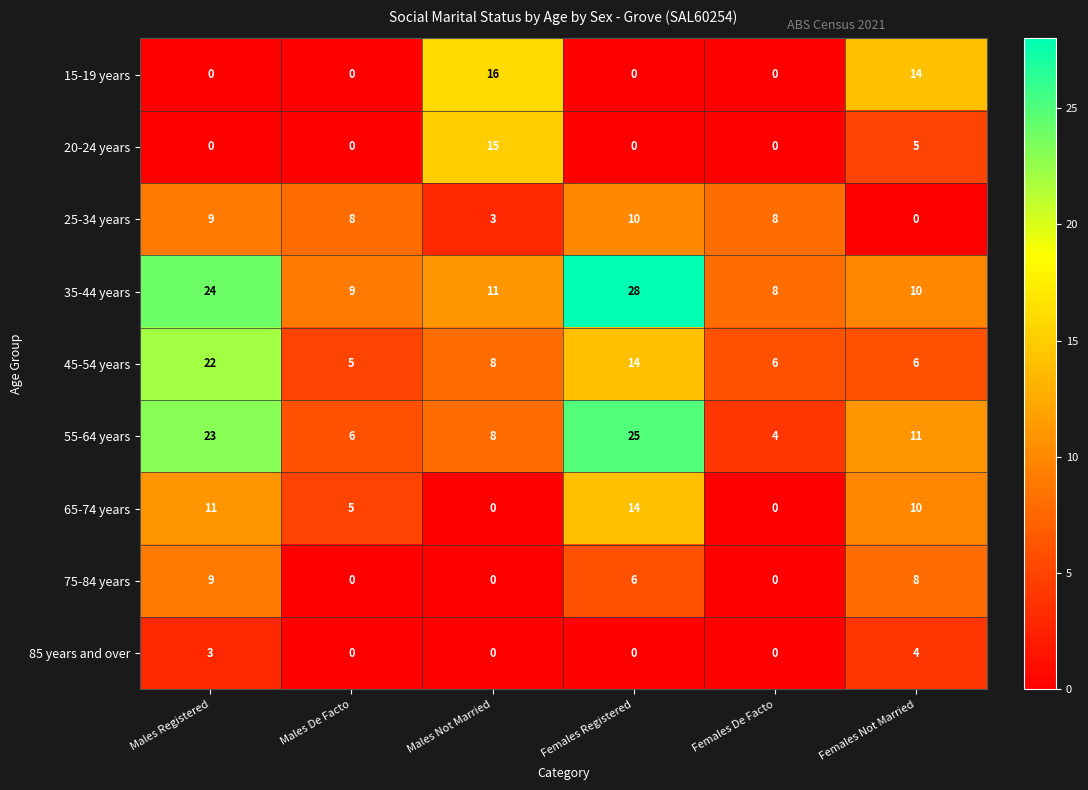

How many series are shown in this chart?

9